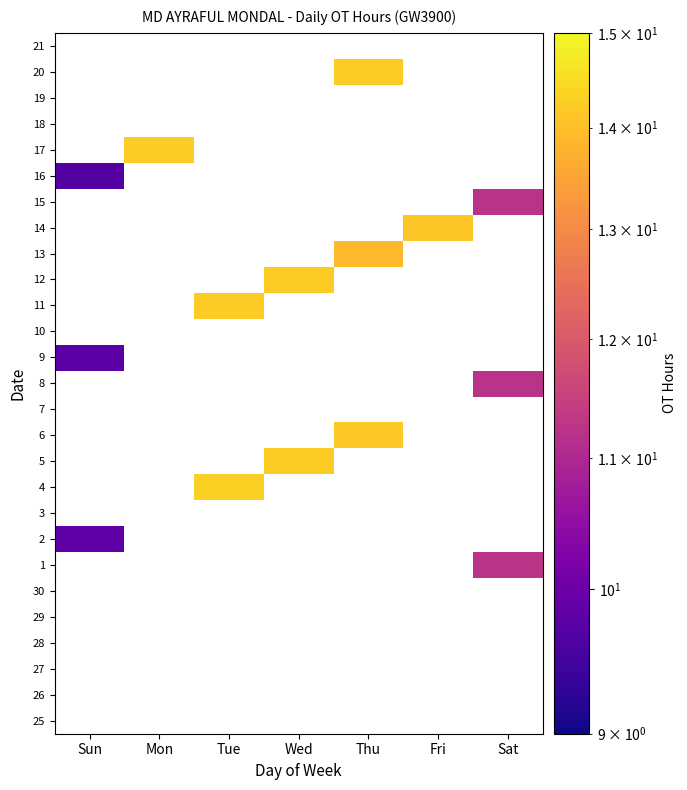

How many data points does each series have?

7